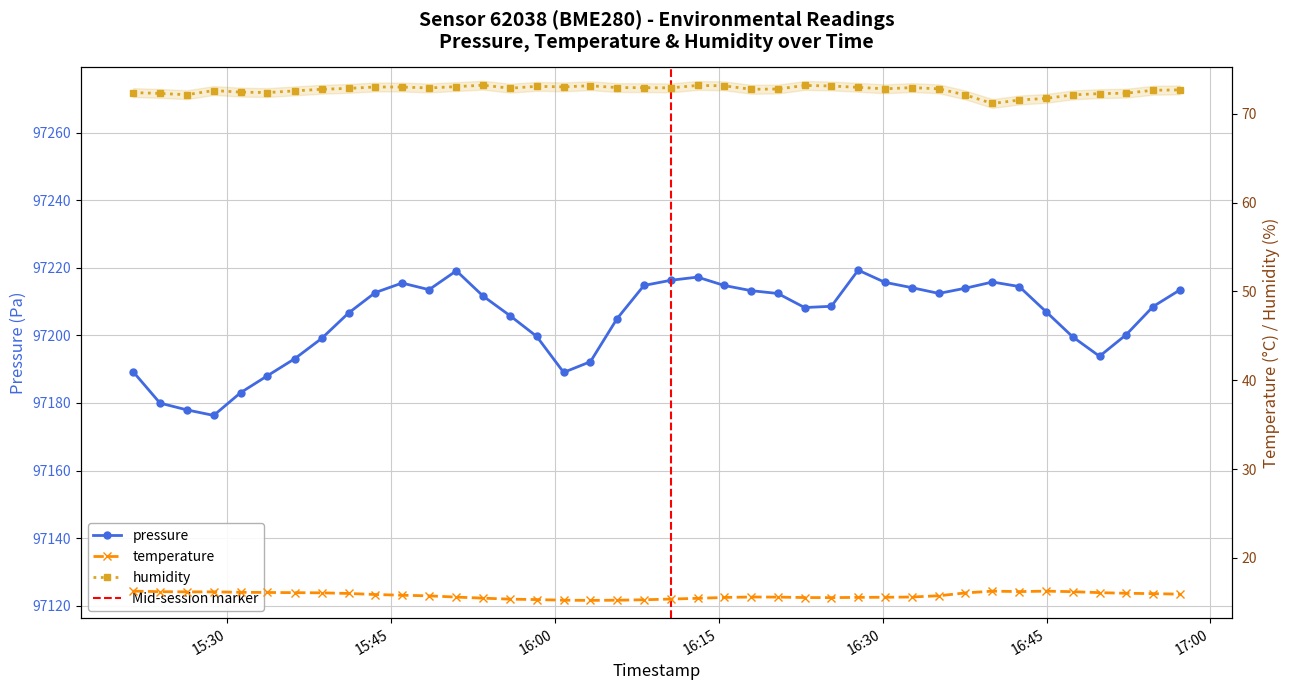

What is the difference between the highest and lowest values at 2023-05-11T16:32:40?

97198.5